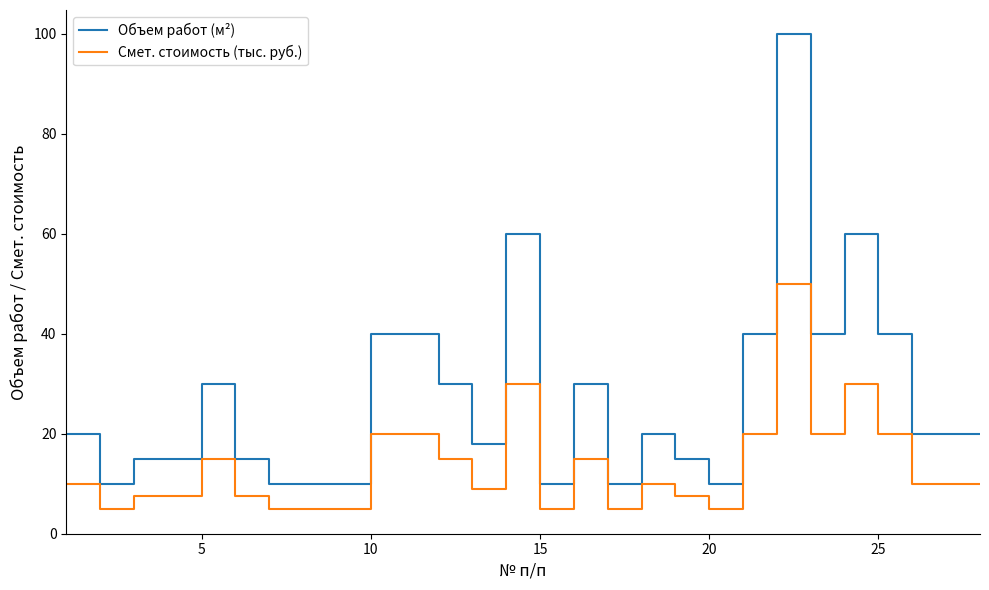

What is the average value of the Объем работ (м²) series?

27.1